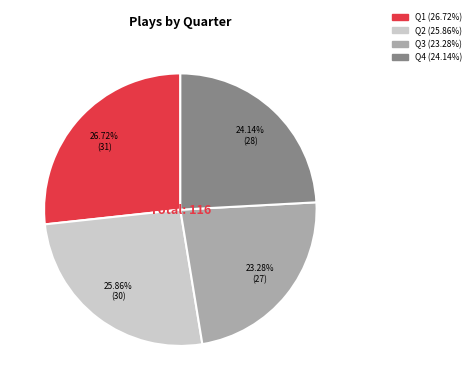

Count the number of slices in the pie.

4